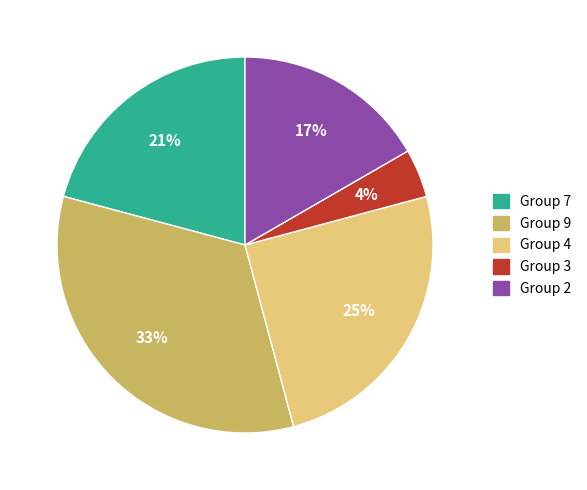

Rank the categories by value from highest to lowest.

Group 9, Group 4, Group 7, Group 2, Group 3